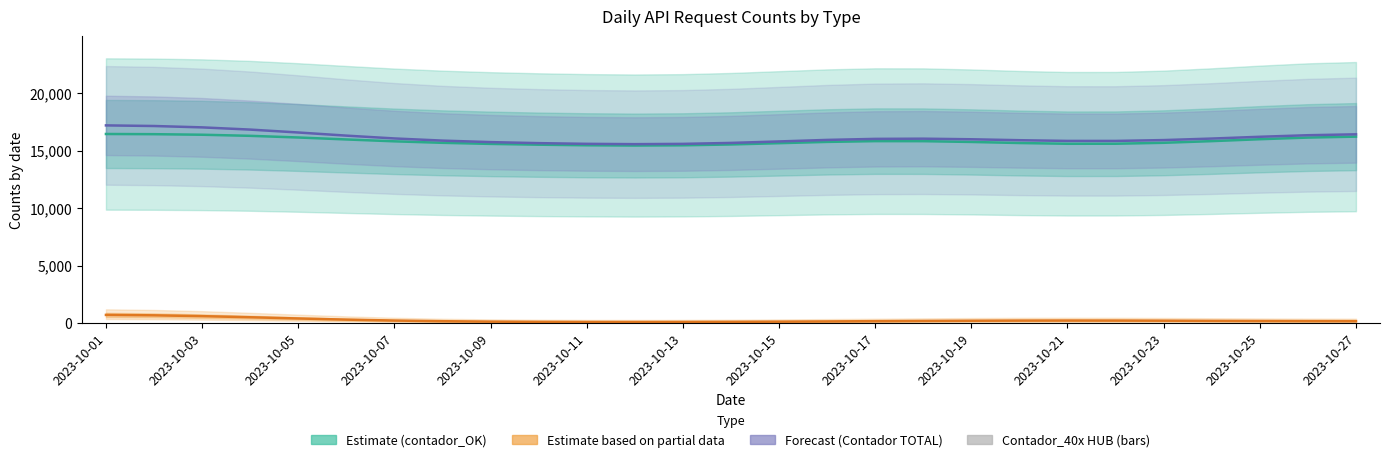

Rank the series at 2023-10-15 from highest to lowest value.

Forecast (Contador TOTAL), Estimate (contador_OK), Estimate based on partial data (40x ASPSP + KO ASPSP), Contador_40x HUB